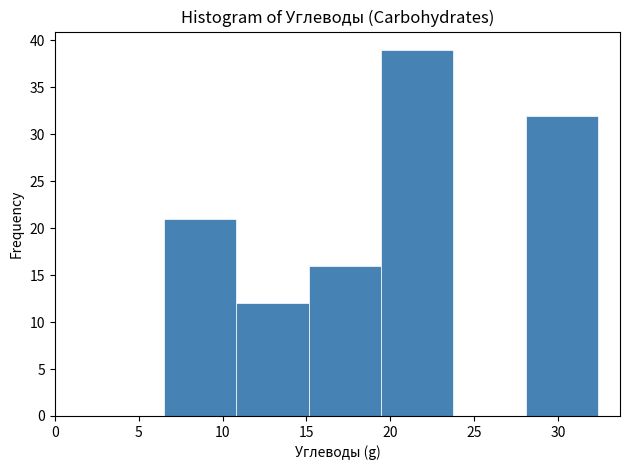

Which range on the x-axis has the tallest bar?

19.5 to 24.0